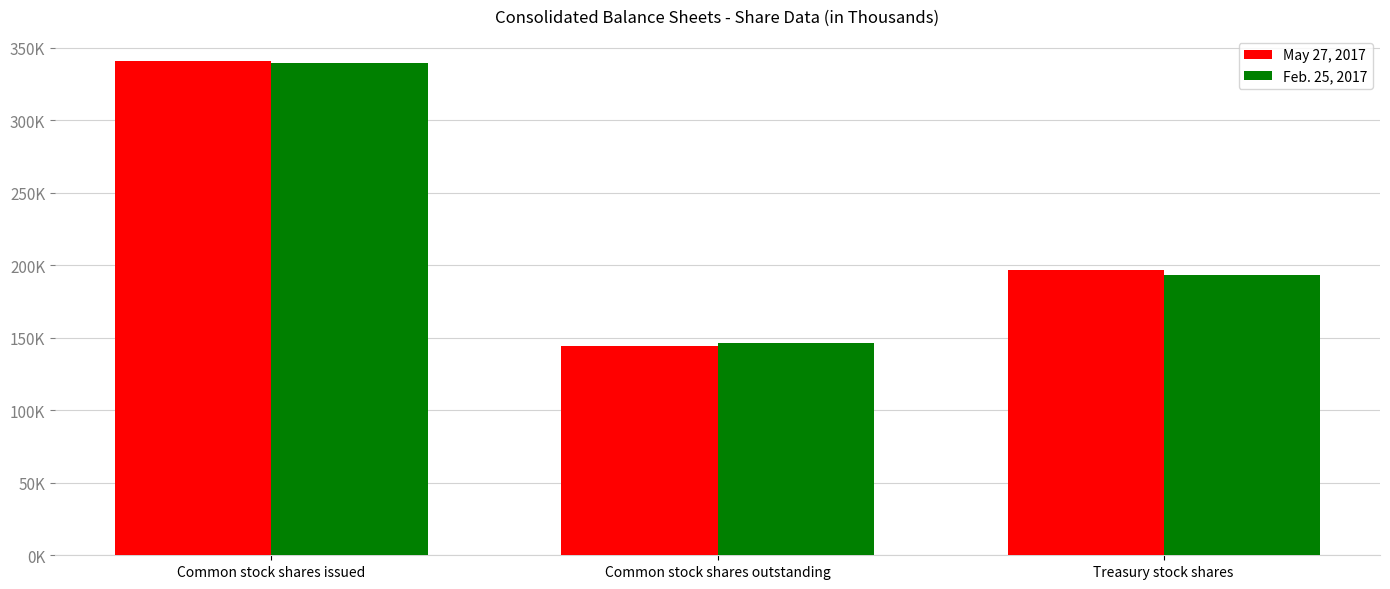

At which category is the sum across all series the highest?

Common stock shares issued